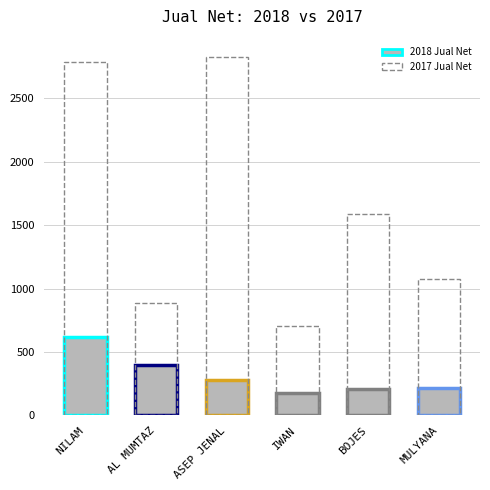

What position from the right is NILAM COLLECTION?

6